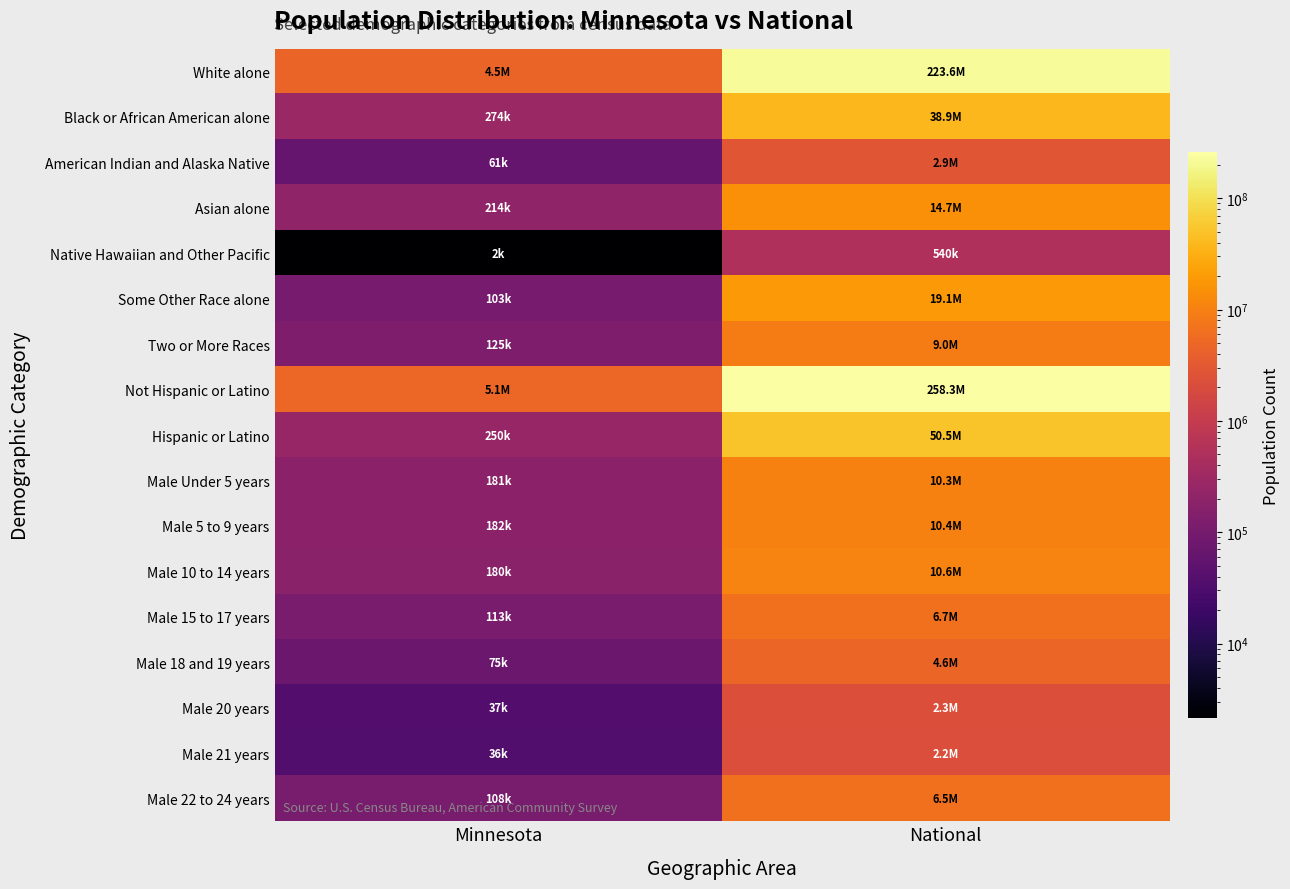

What is the minimum value shown in the chart?

2156